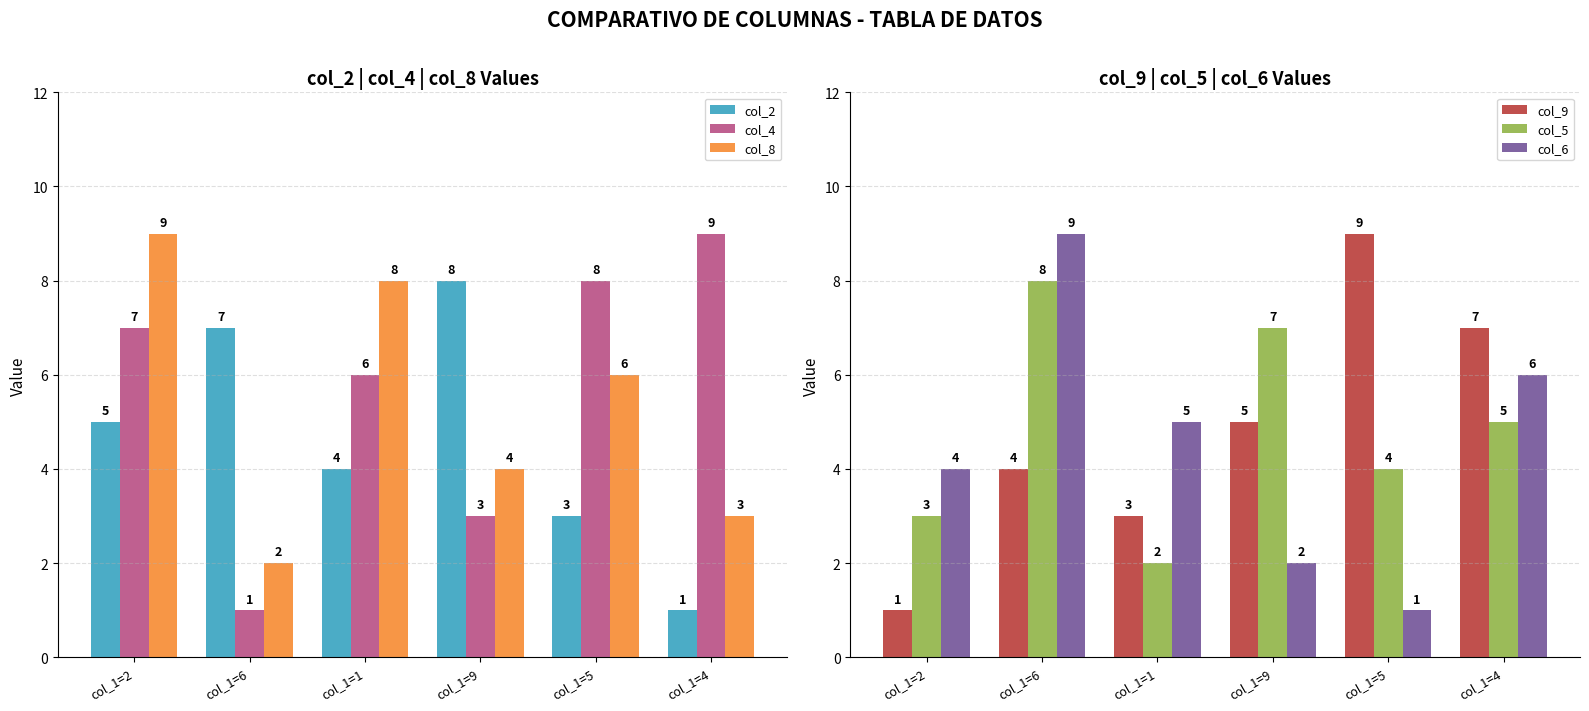

Are the bars horizontal?

No